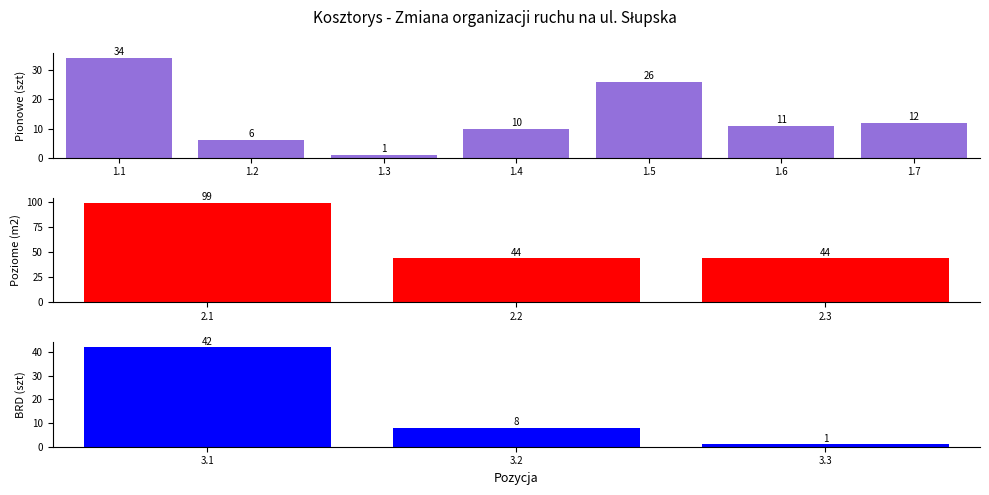

What position from the left is 1.1?

1